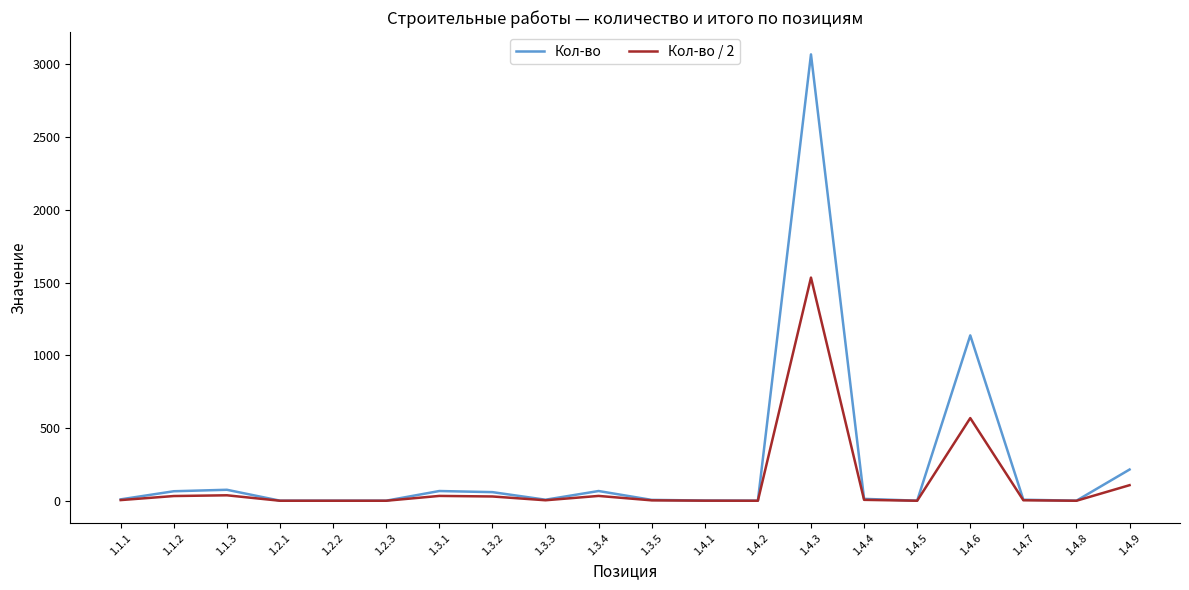

Which series has the largest range (max minus min)?

Кол-во